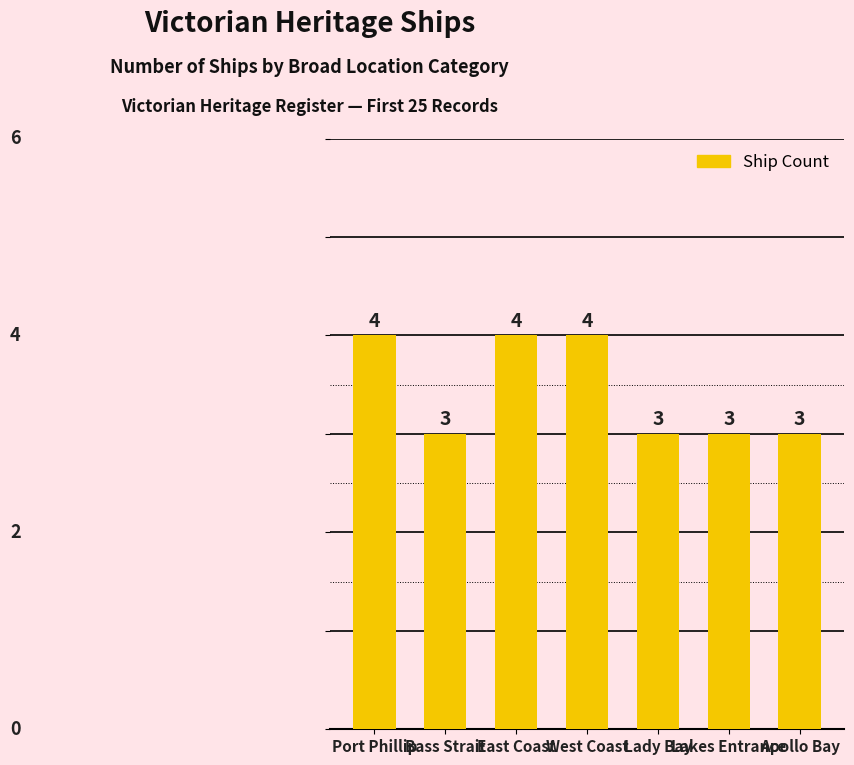

What is the value of the 7th bar from the left?

3